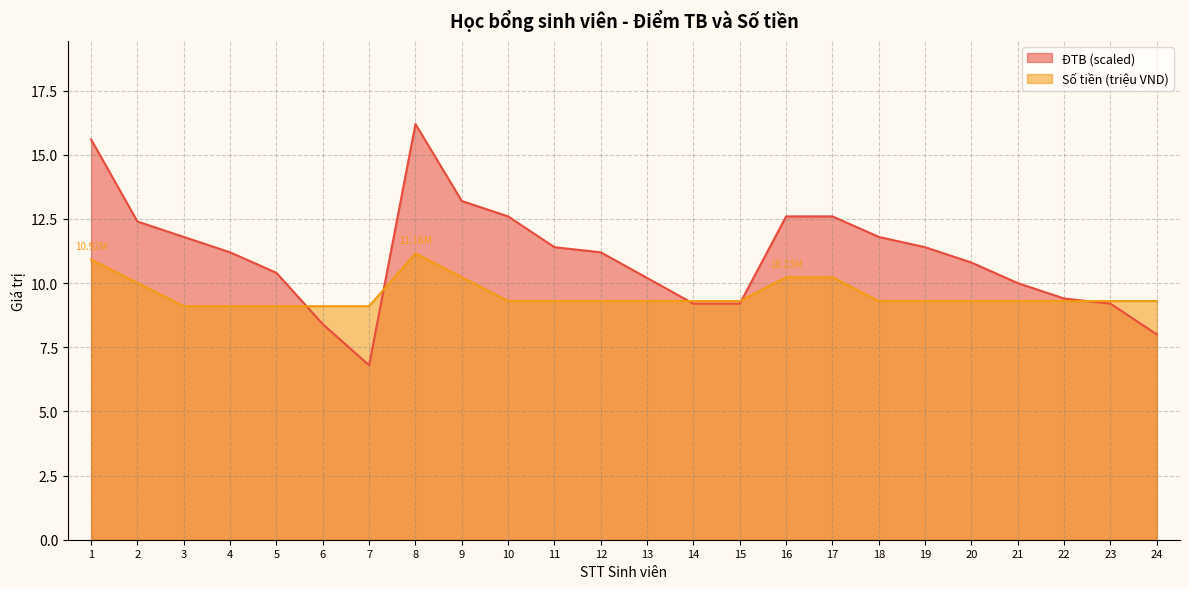

What is the difference between the highest and lowest values at 11?

2.1